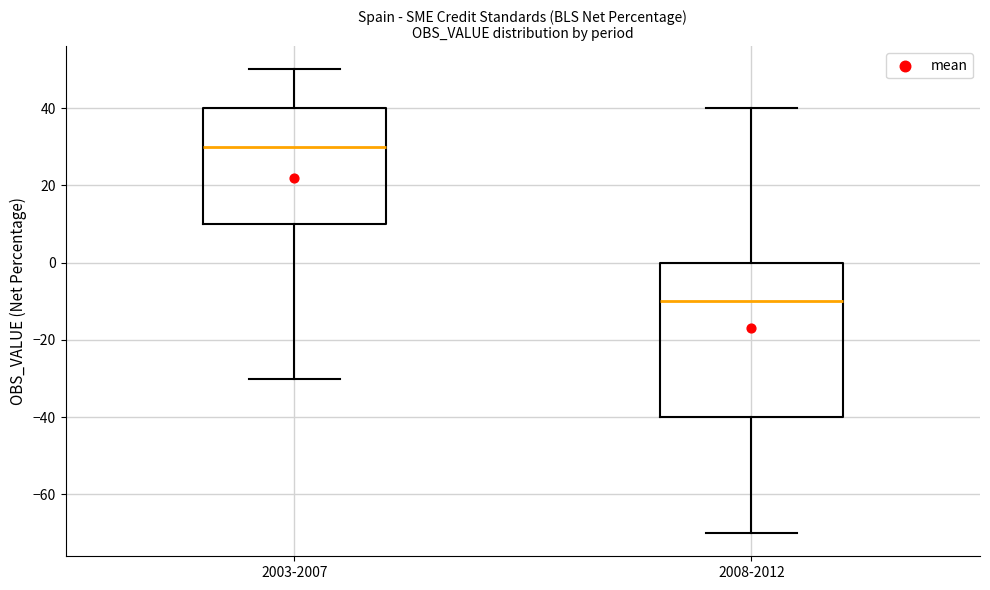

Reading left to right, transcribe this box plot: for each box, give where its median line is, the range the box spans, and where its two whiskers end, as read against the y-axis. The values are not printed on the chart, so give them approximately, as read against the axis.

2003-2007: median 30, box 10 to 40, whiskers -30 to 50
2008-2012: median -10, box -40 to 0, whiskers -70 to 40